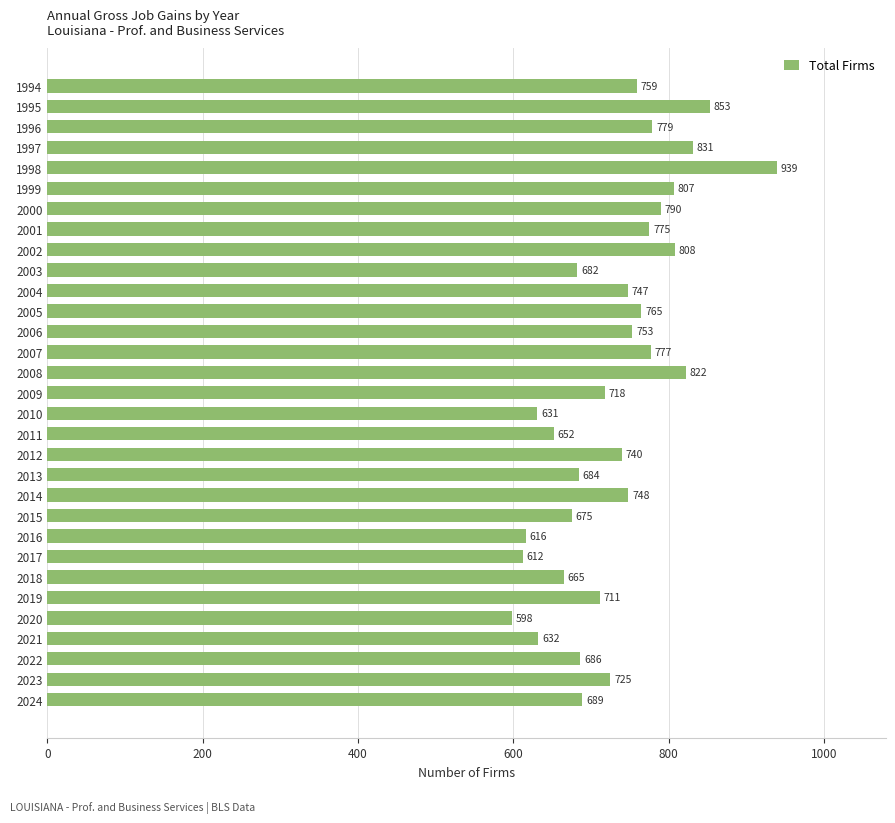

Reading top to bottom, list all the values displayed in this chart.

1994=759	1995=853	1996=779	1997=831	1998=939	1999=807	2000=790	2001=775	2002=808	2003=682	2004=747	2005=765	2006=753	2007=777	2008=822	2009=718	2010=631	2011=652	2012=740	2013=684	2014=748	2015=675	2016=616	2017=612	2018=665	2019=711	2020=598	2021=632	2022=686	2023=725	2024=689